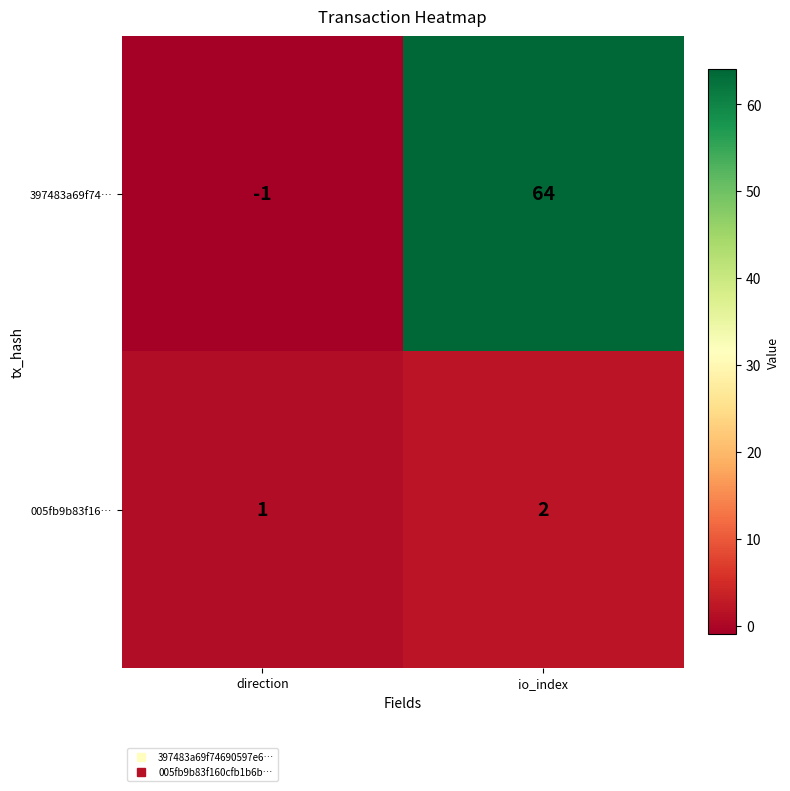

Read the 397483a69f74… value at io_index, to the nearest 10.

60